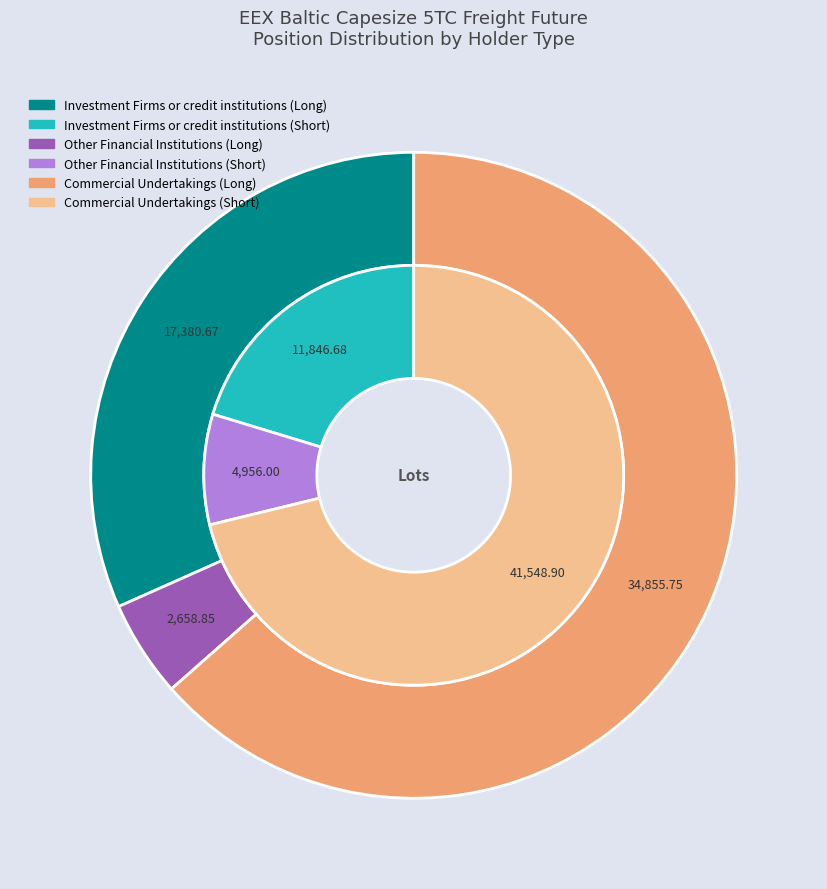

What is the total percentage of Other Financial Institutions and Commercial Undertakings?

68.3%